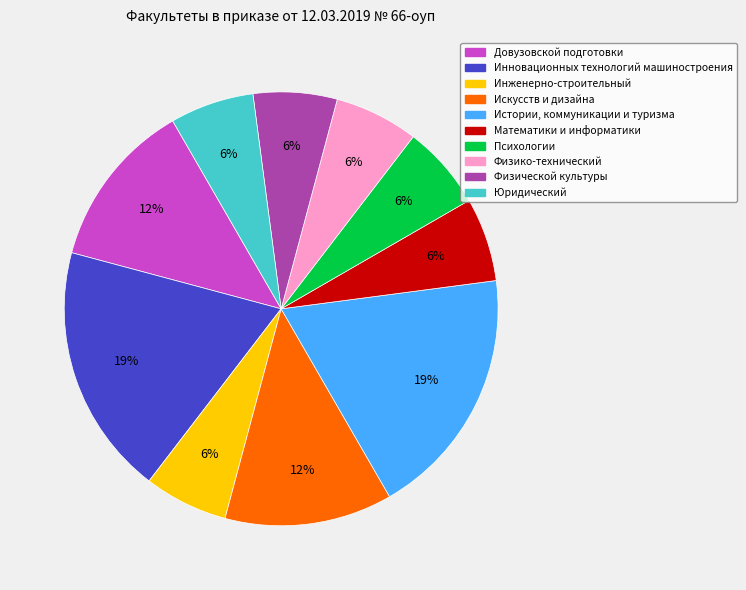

Between Физико-технический and Истории, коммуникации и туризма, which is larger?

Истории, коммуникации и туризма